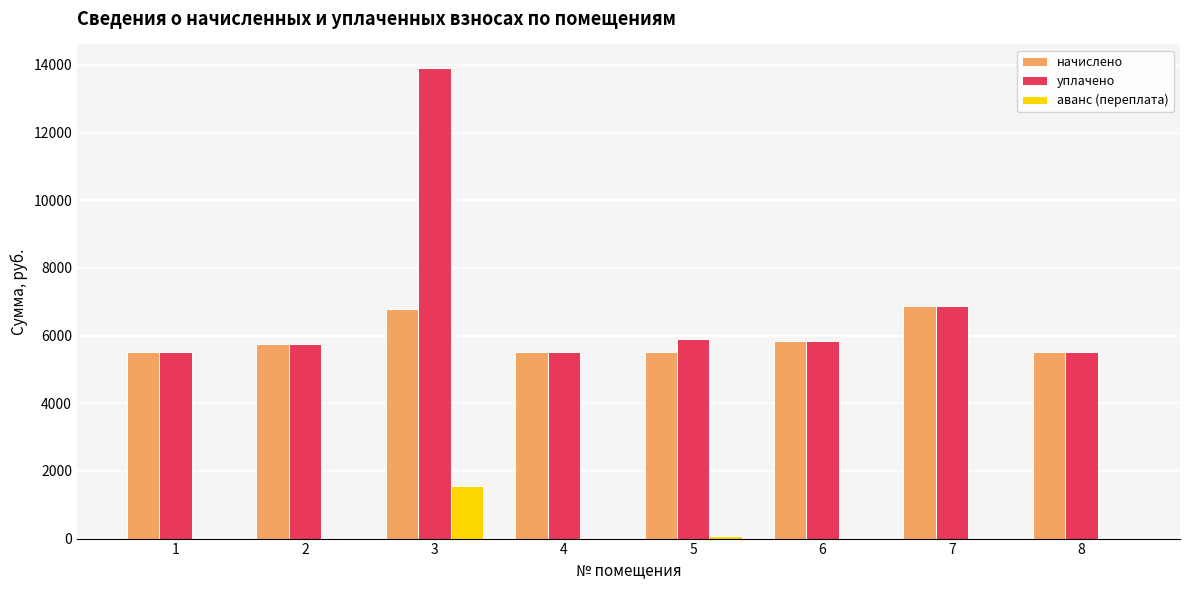

Are the bars grouped side by side (vs. stacked)?

Yes